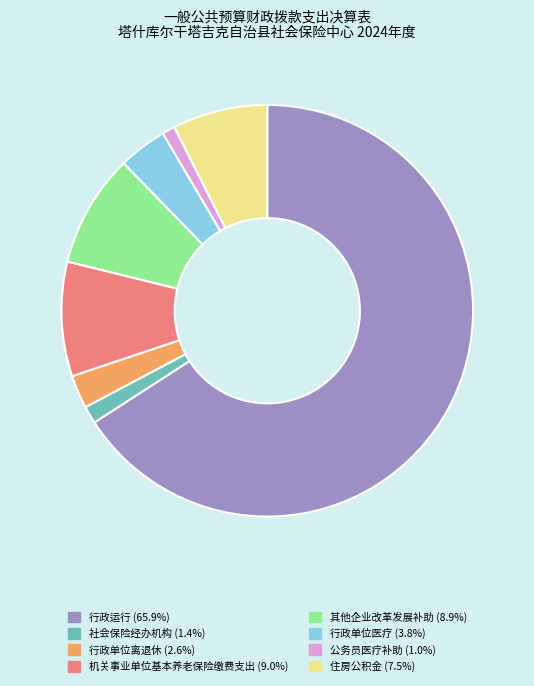

Is 公务员医疗补助 the majority of the pie?

No